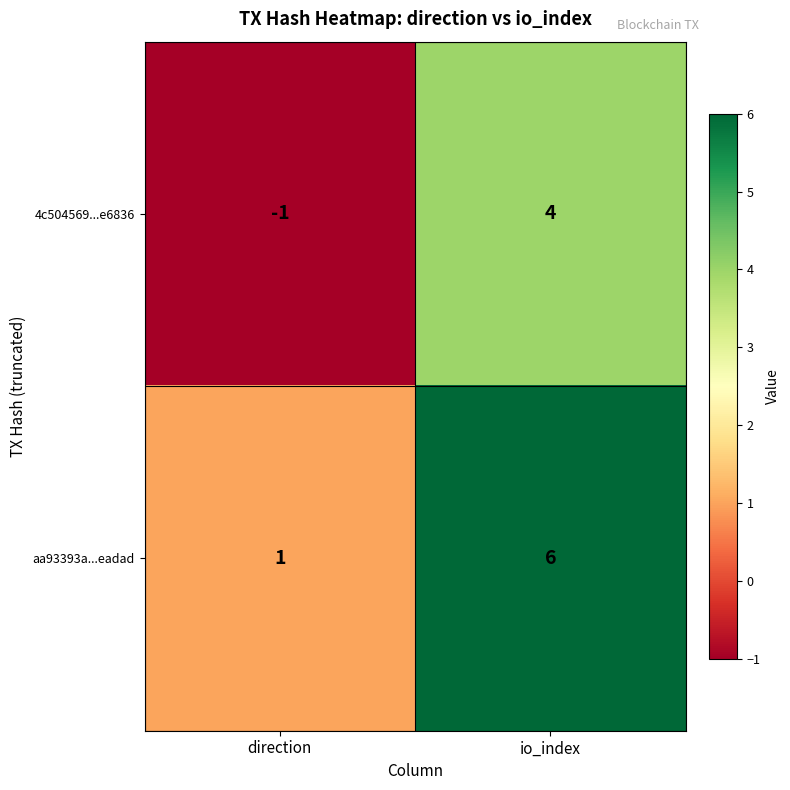

What is the spread (max minus min) of values at io_index?

2